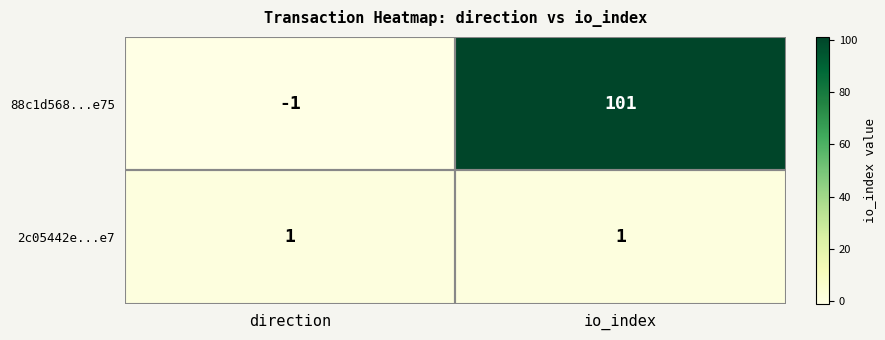

Which series changed the most between direction and io_index?

88c1d568...e75